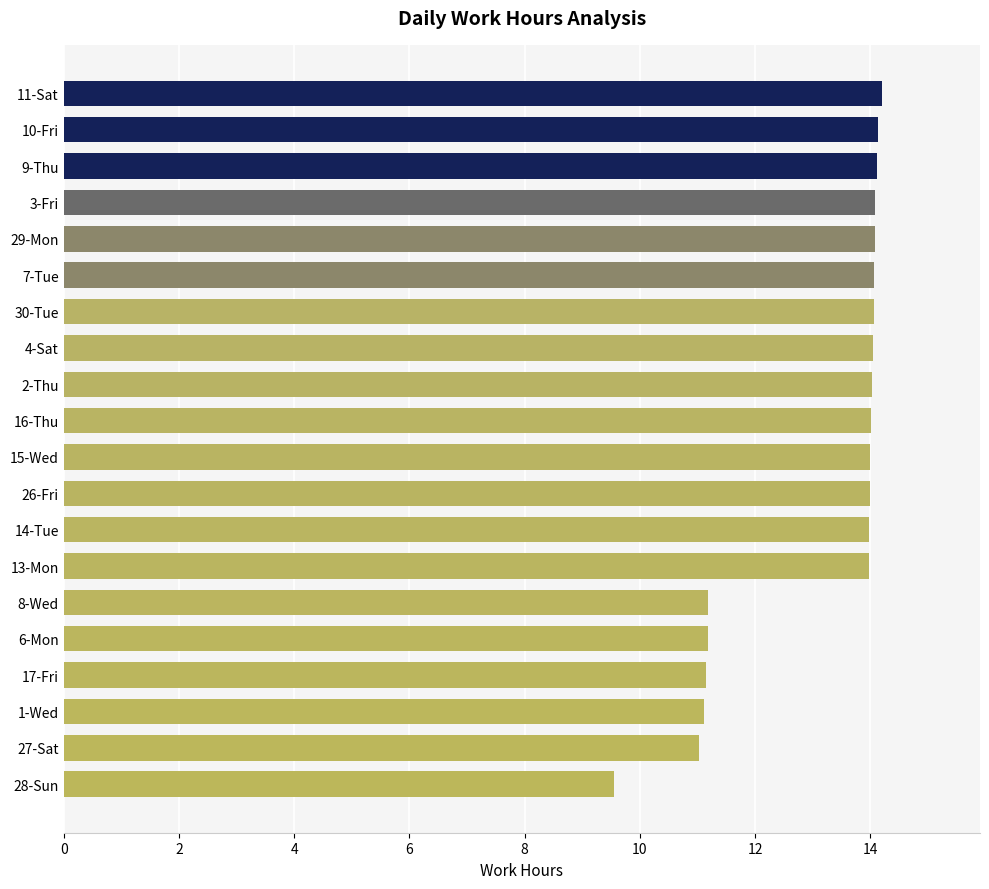

Which label corresponds to the smallest value in the chart?

28-Sun